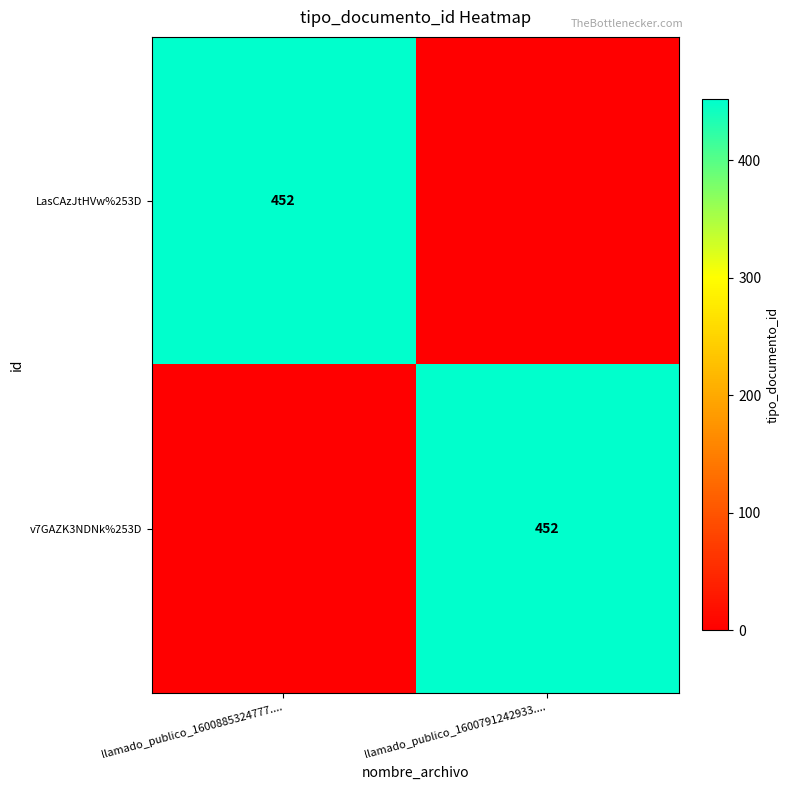

What is the greatest value displayed?

452